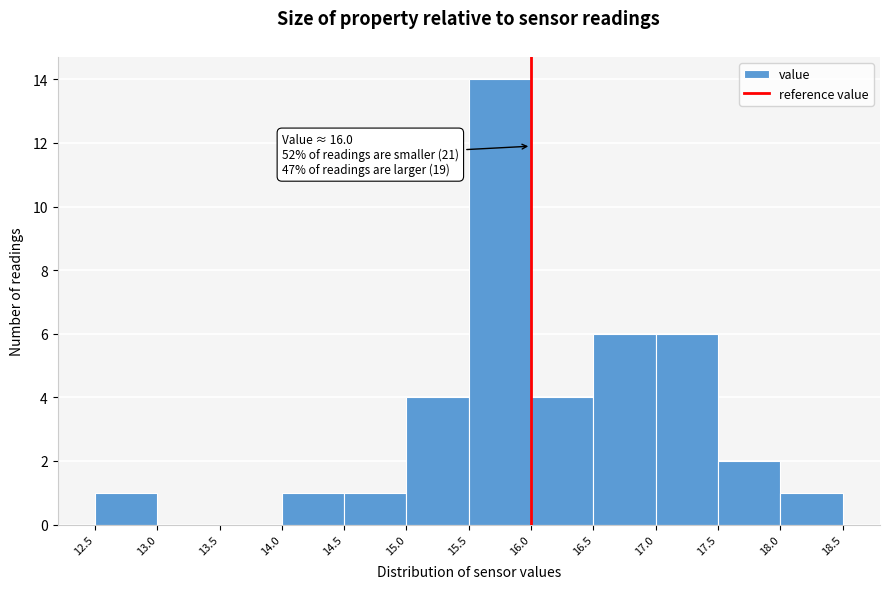

Which range on the x-axis has the tallest bar?

15.5 to 16.0